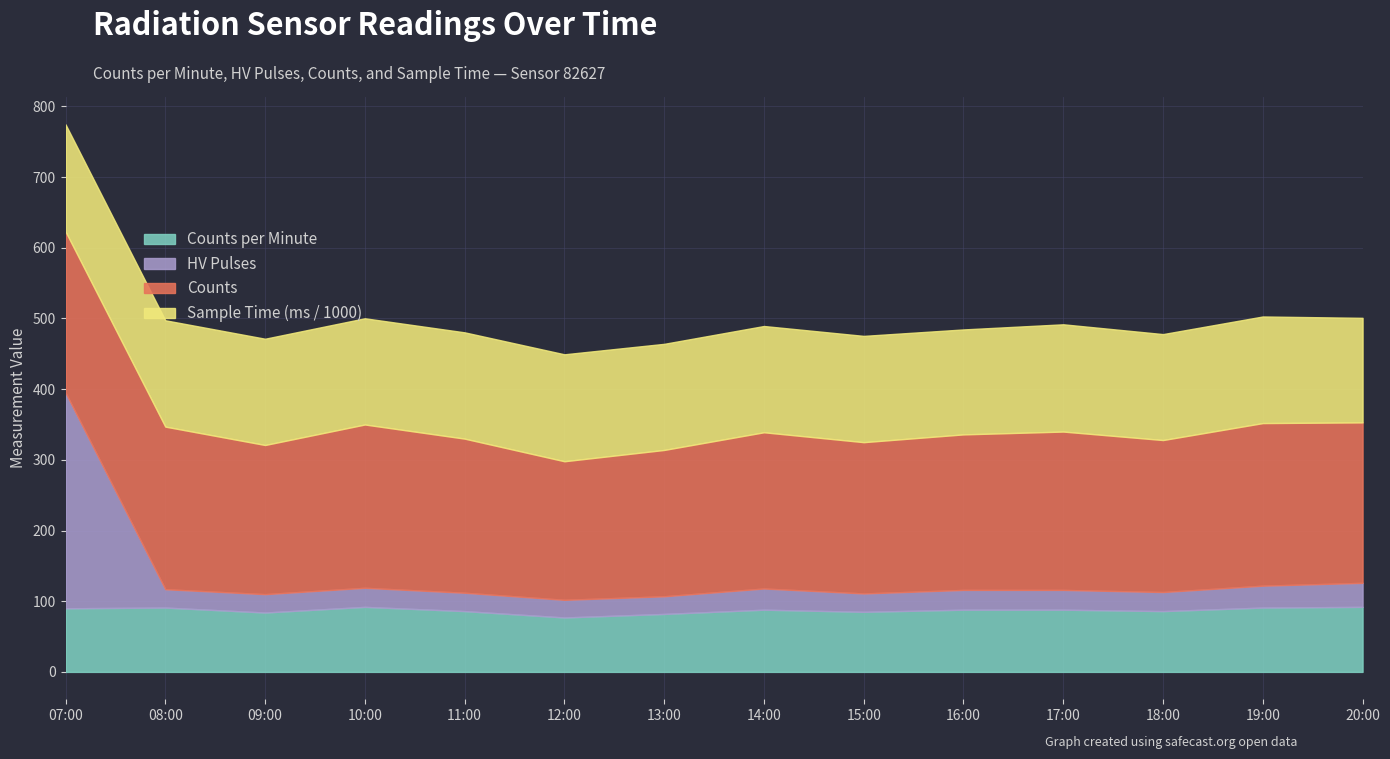

What is the smallest value displayed?

25